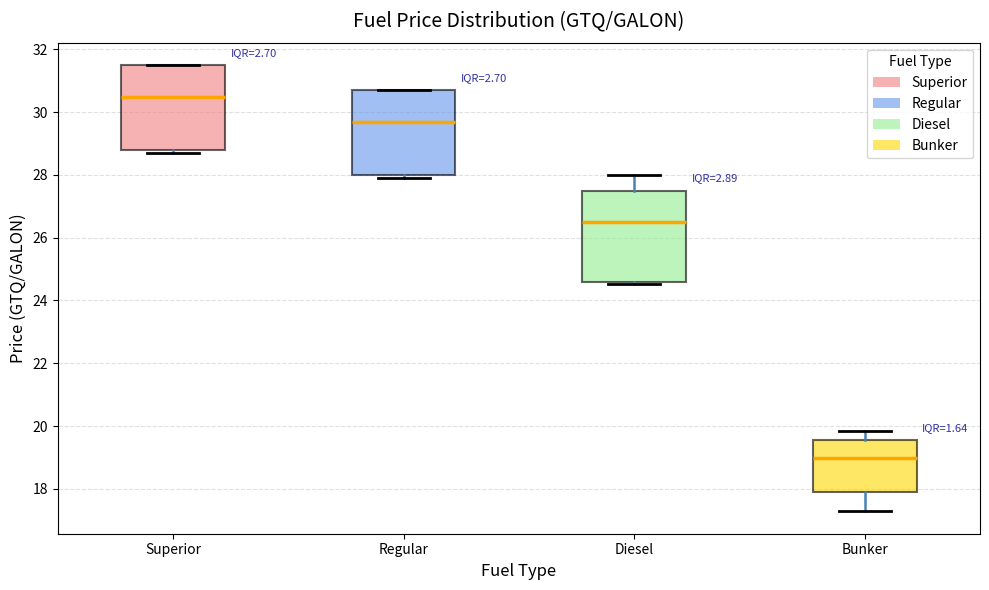

Which box has the highest median line?

Superior